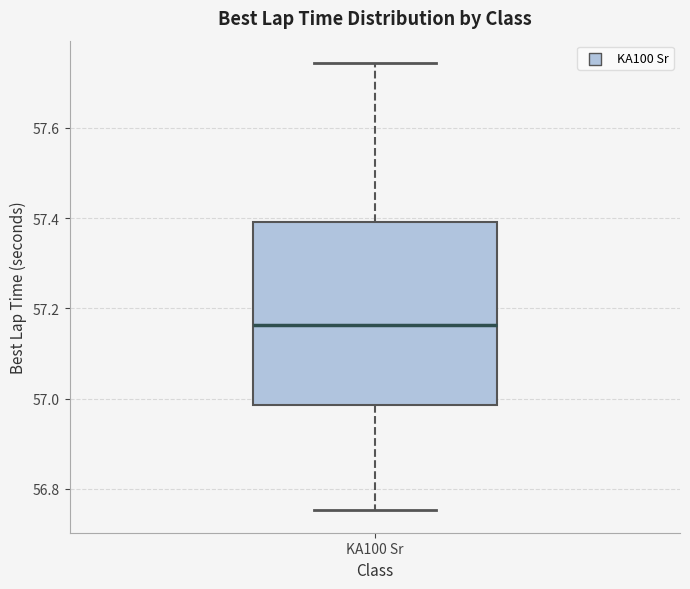

Where is the upper edge of the box for KA100 Sr on the y-axis? The values are not printed on the chart, so give them approximately, as read against the axis.

57.40